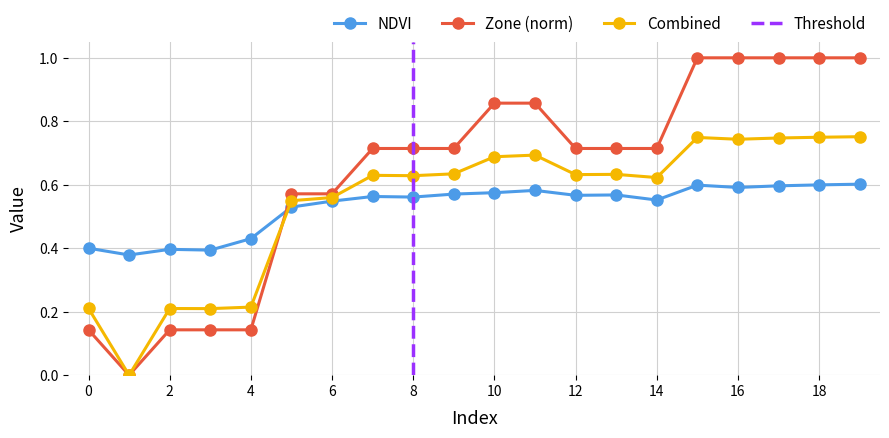

Is the value of Combined at 16 greater than the value of NDVI at 2?

Yes